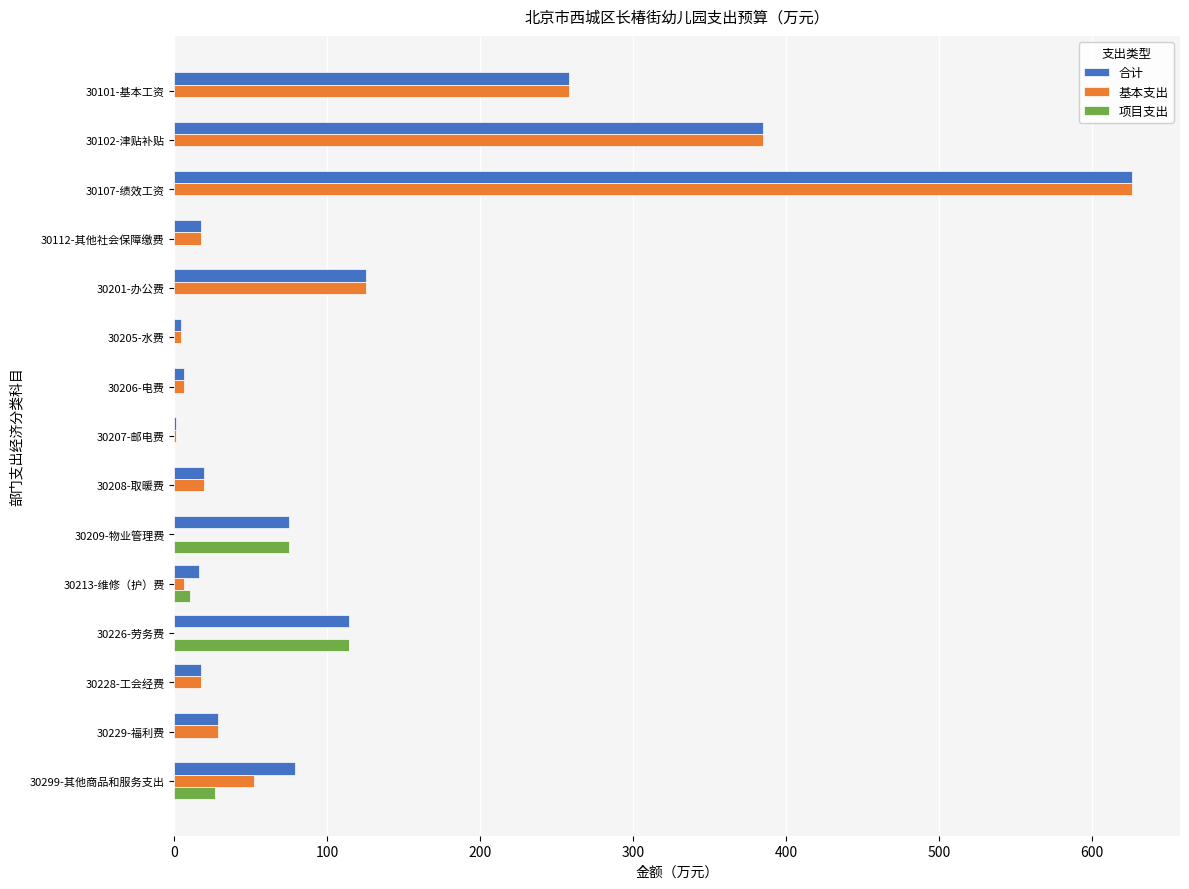

Is it true that 合计 equals 661.9 at 30102-津贴补贴?

False